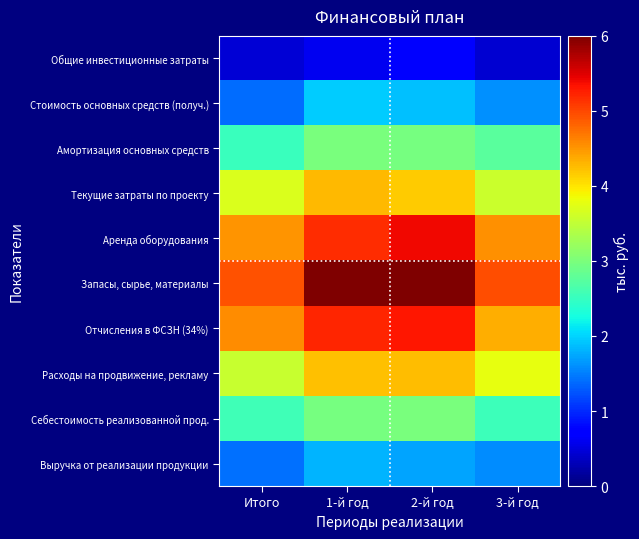

Reading left to right, list all the values displayed in this chart.

Общие инвестиционные затраты: Итого=0.5	1-й год=0.6	2-й год=0.7	3-й год=0.4
Стоимость основных средств (получ.): Итого=1.4	1-й год=2.0	2-й год=1.9	3-й год=1.6
Амортизация основных средств: Итого=2.5	1-й год=3.0	2-й год=3.0	3-й год=2.8
Текущие затраты по проекту: Итого=3.7	1-й год=4.3	2-й год=4.2	3-й год=3.6
Аренда оборудования: Итого=4.5	1-й год=5.2	2-й год=5.4	3-й год=4.5
Запасы, сырье, материалы: Итого=4.9	1-й год=6.0	2-й год=6.2	3-й год=5.0
Отчисления в ФСЗН (34%): Итого=4.6	1-й год=5.2	2-й год=5.3	3-й год=4.3
Расходы на продвижение, рекламу: Итого=3.5	1-й год=4.2	2-й год=4.2	3-й год=3.8
Себестоимость реализованной прод.: Итого=2.6	1-й год=3.0	2-й год=3.0	3-й год=2.5
Выручка от реализации продукции: Итого=1.4	1-й год=1.8	2-й год=1.7	3-й год=1.6